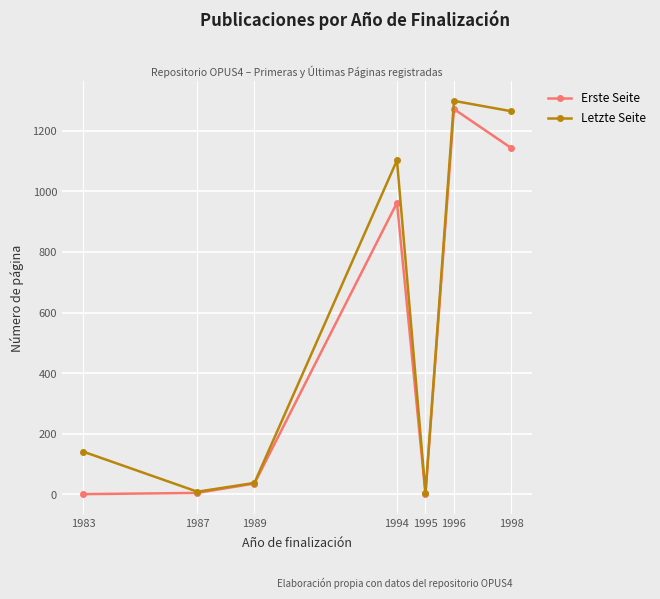

Is the value of Letzte Seite at 1998 greater than the value of Erste Seite at 1989?

Yes